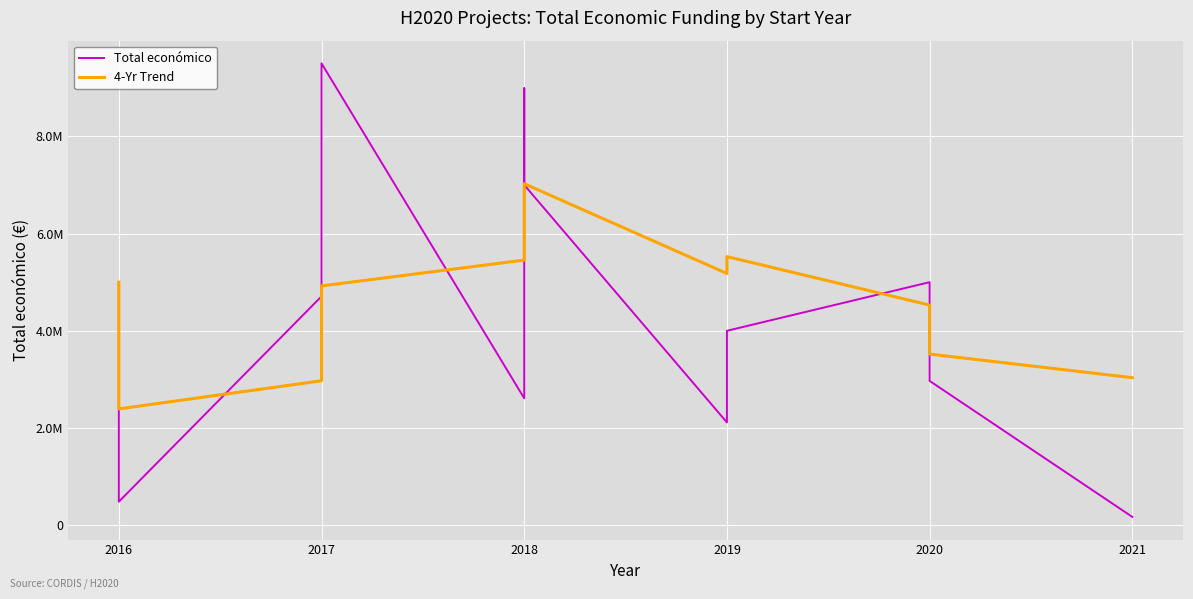

What are all the series names shown in the legend?

Total económico, 4-Yr Trend